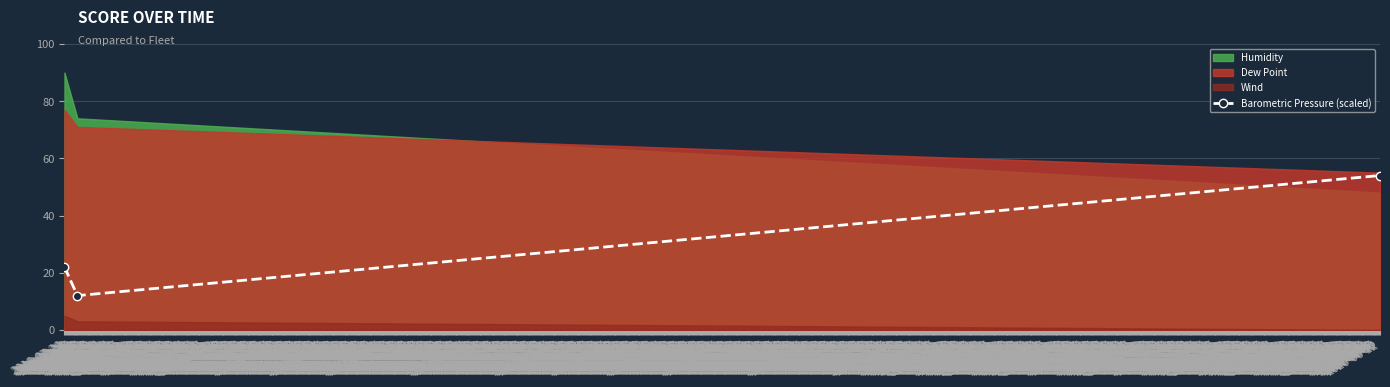

What is the maximum value for Barometric Pressure (scaled)?

54.0